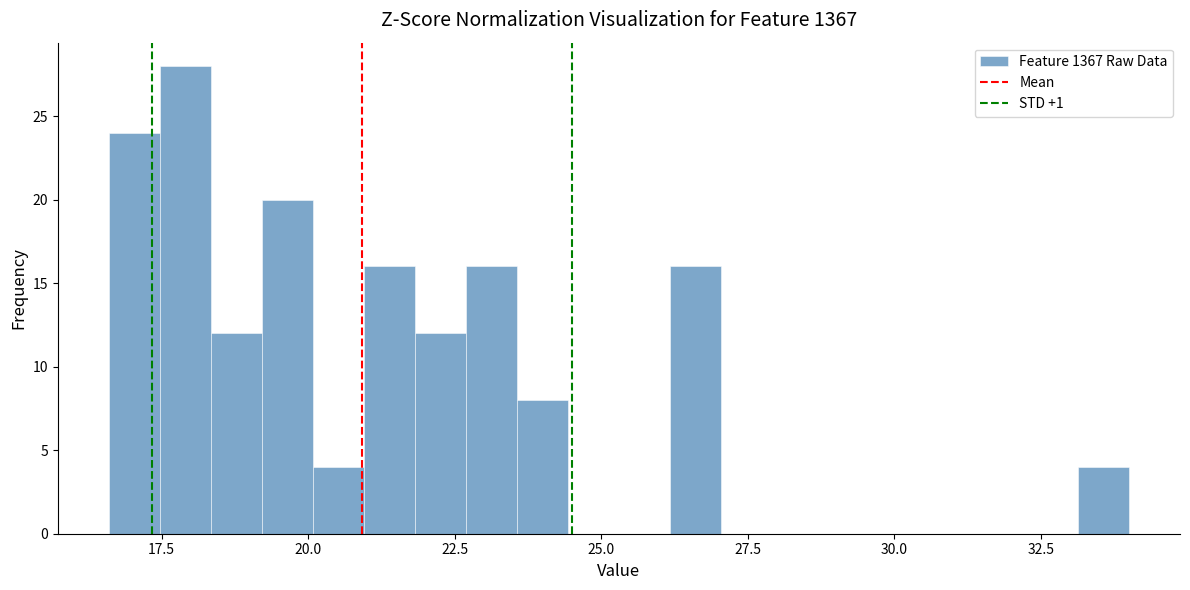

Read against the x-axis, roughly where is the centre of the tallest bar?

18.0